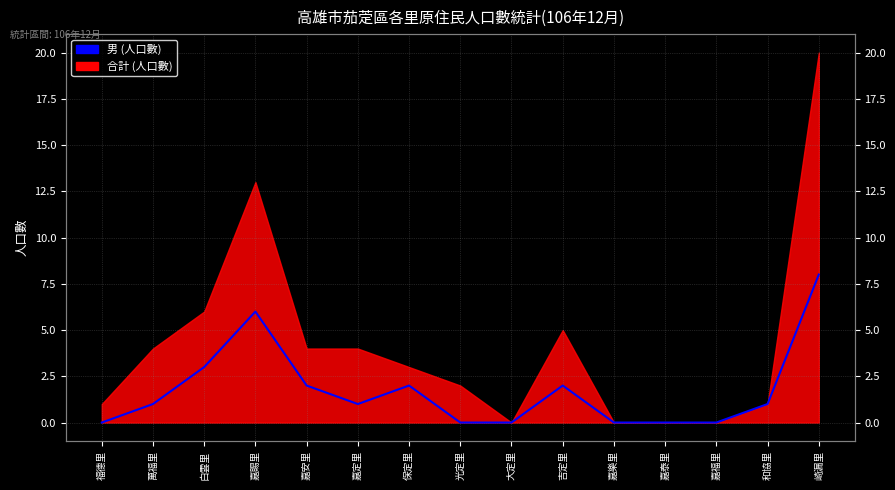

Reading left to right, what are all the values shown in this chart?

福德里=0	萬福里=1	白雲里=3	嘉賜里=6	嘉安里=2	嘉定里=1	保定里=2	光定里=0	大定里=0	吉定里=2	嘉樂里=0	嘉泰里=0	嘉福里=0	和協里=1	崎漏里=8